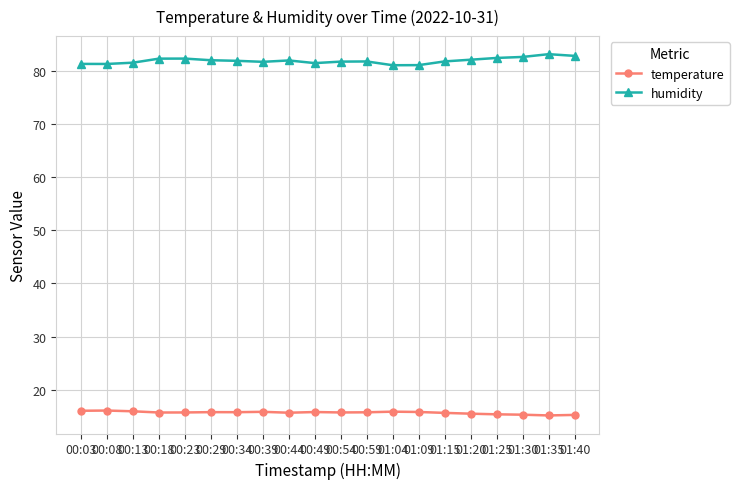

List the series in order of their overall mean, highest first.

humidity, temperature